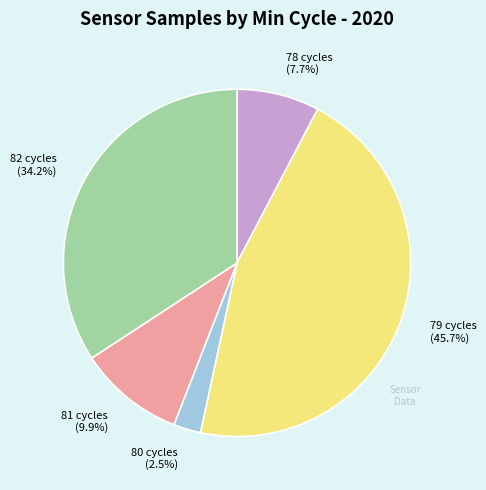

Approximately how many times larger is the value at 78 cycles (7.7%) compared to 81 cycles (9.9%)?

0.8